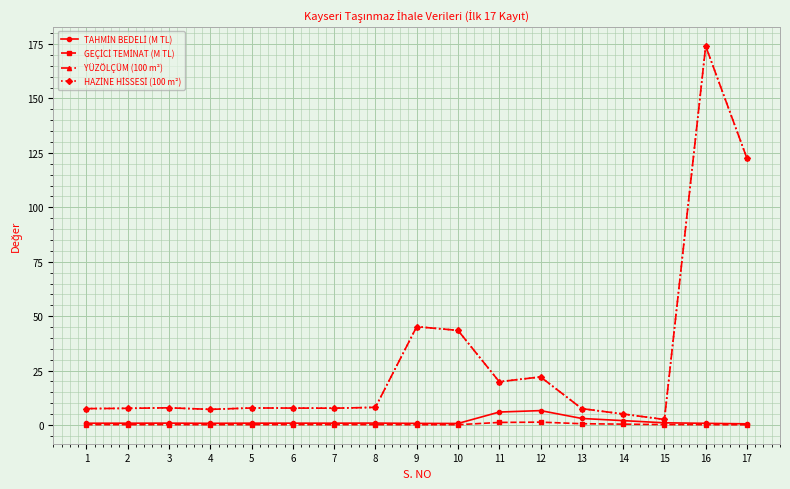

Does the chart have visible grid lines?

Yes